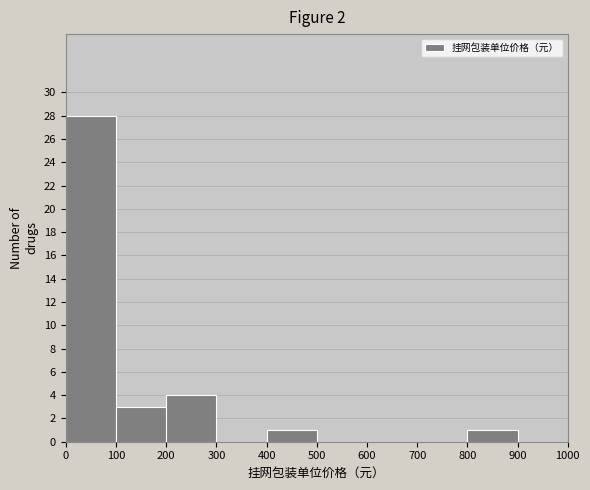

How tall is the bar that spans 0 to 100 on the x-axis? The values are not printed on the chart, so give them approximately, as read against the axis.

28